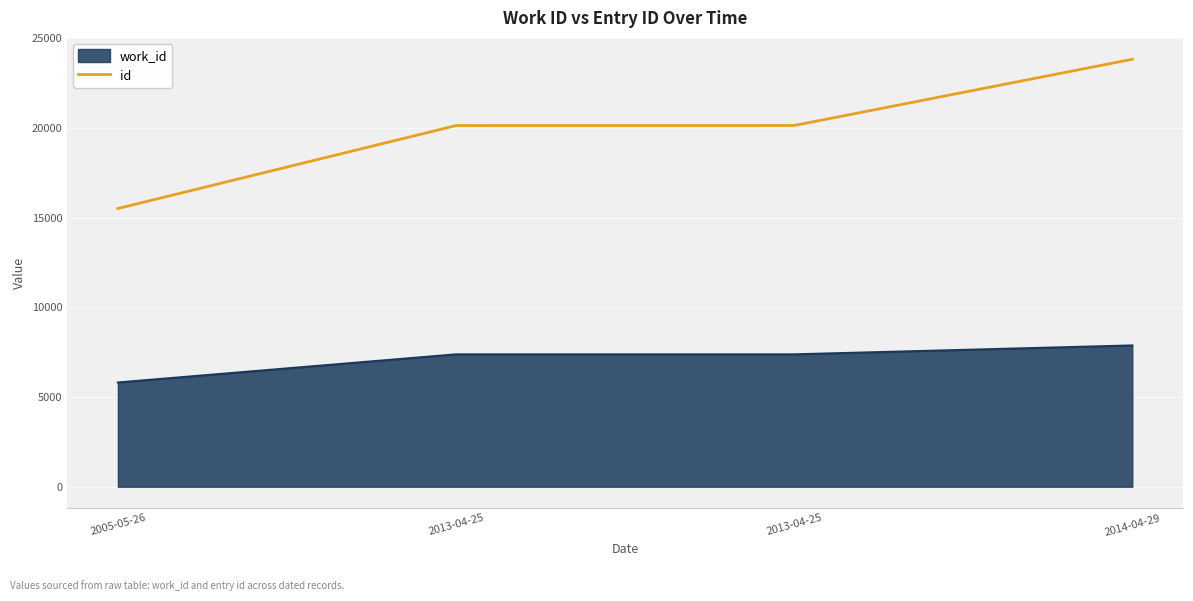

The chart shows a value of 24489 at 2005-05-26. True or false?

False